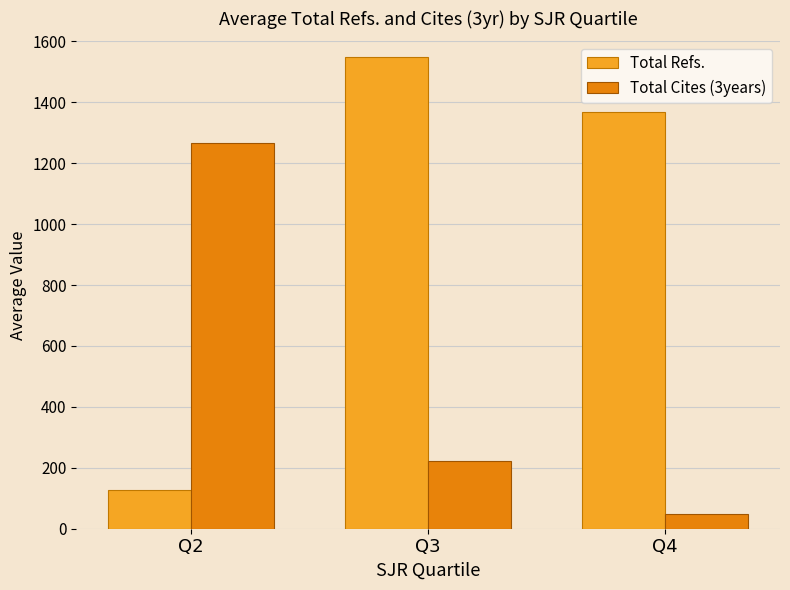

What are all the series names shown in the legend?

Total Refs., Total Cites (3years)